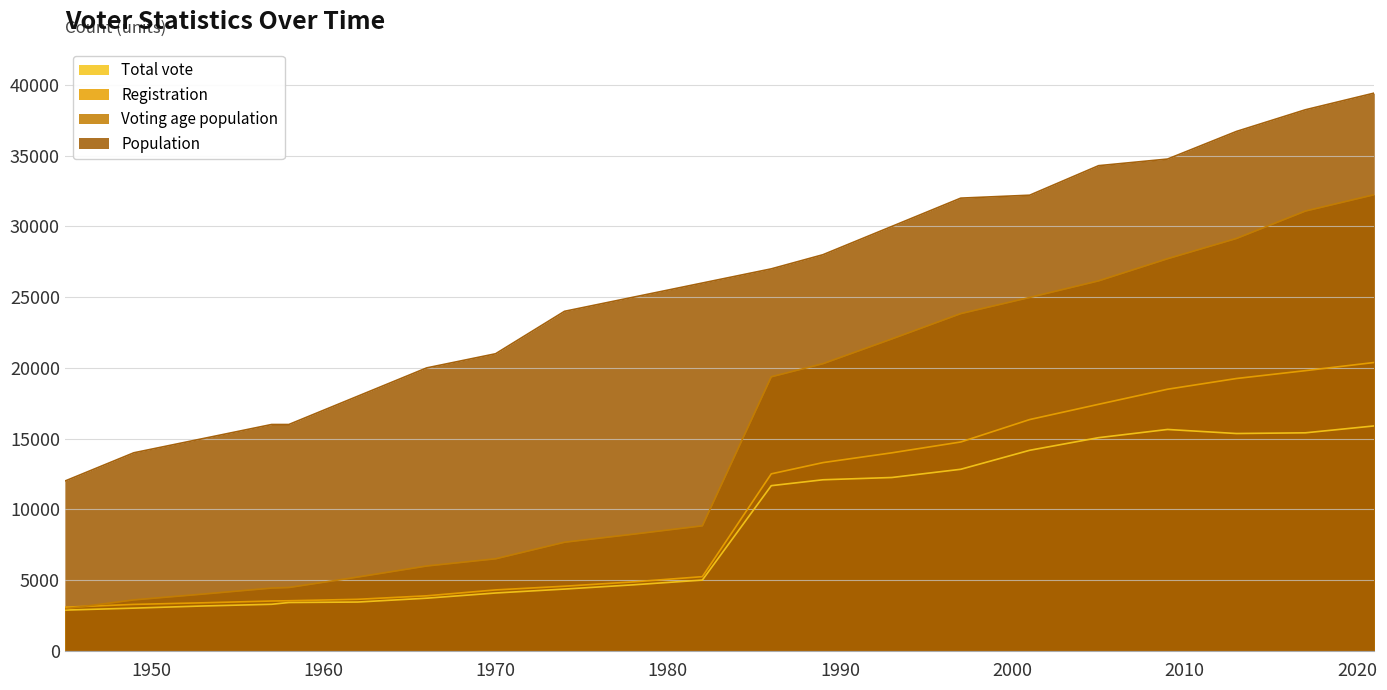

True or false: Voting age population and Registration intersect in this chart.

True